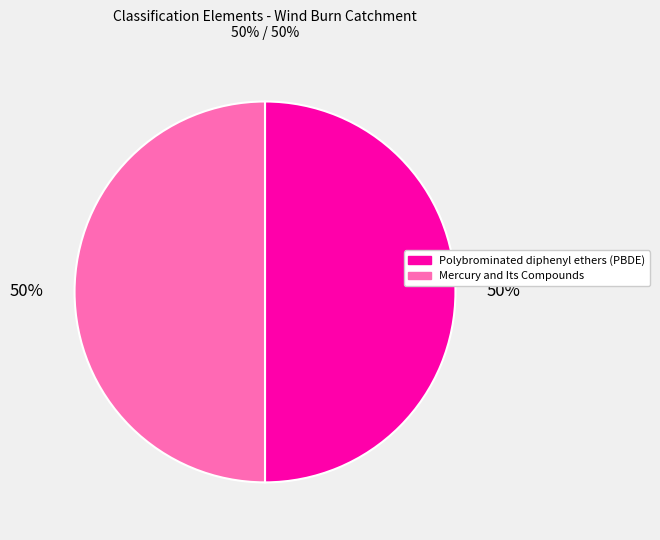

What is the ratio of the value at Mercury and Its Compounds to the value at Polybrominated diphenyl ethers (PBDE)?

1.0